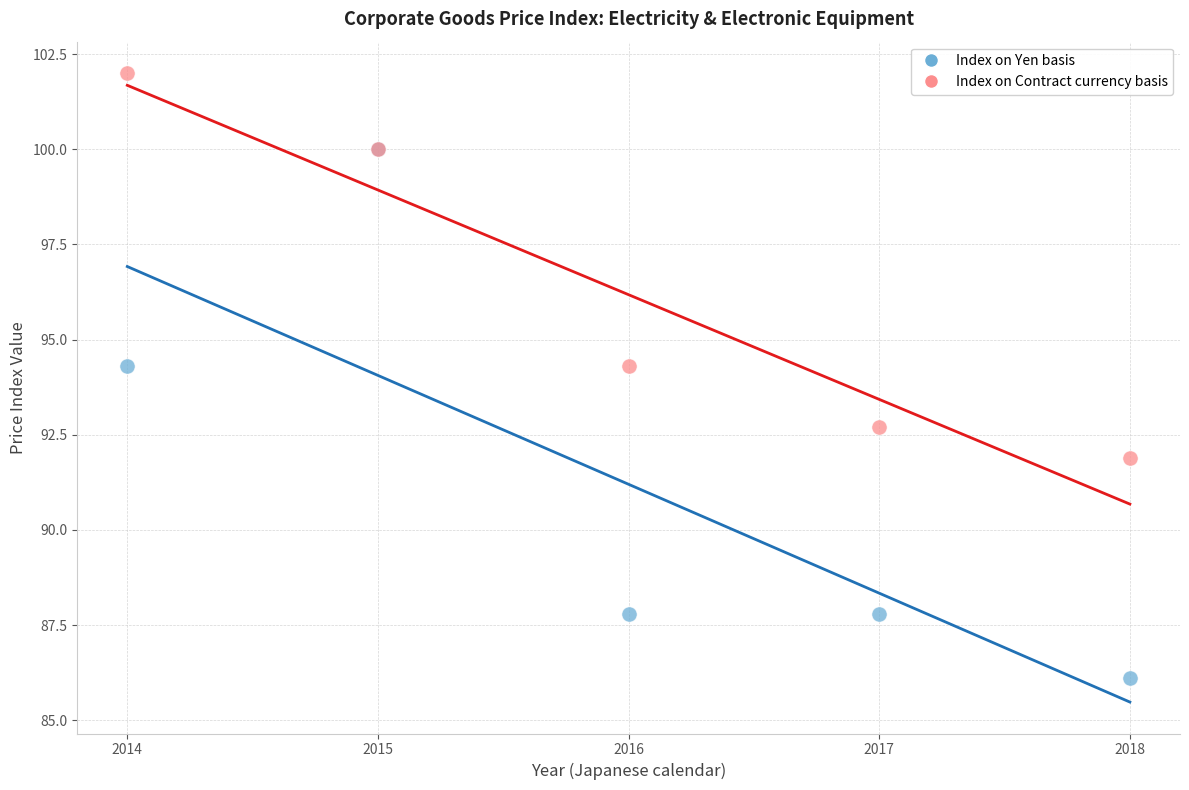

In the Index on Yen basis series, what Y value is closest to 93?

94.3